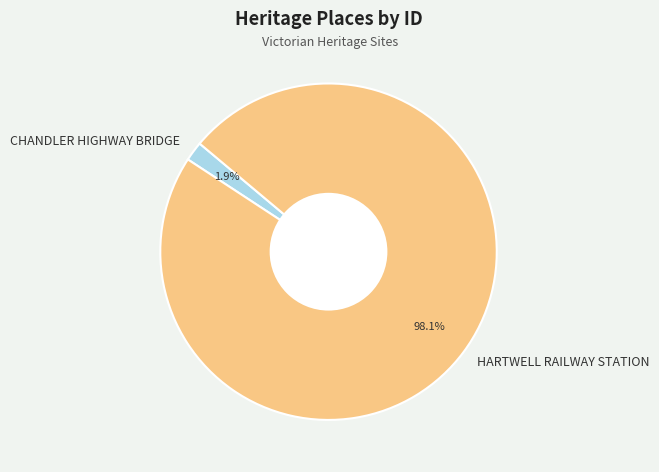

How many segments does this pie chart have?

2